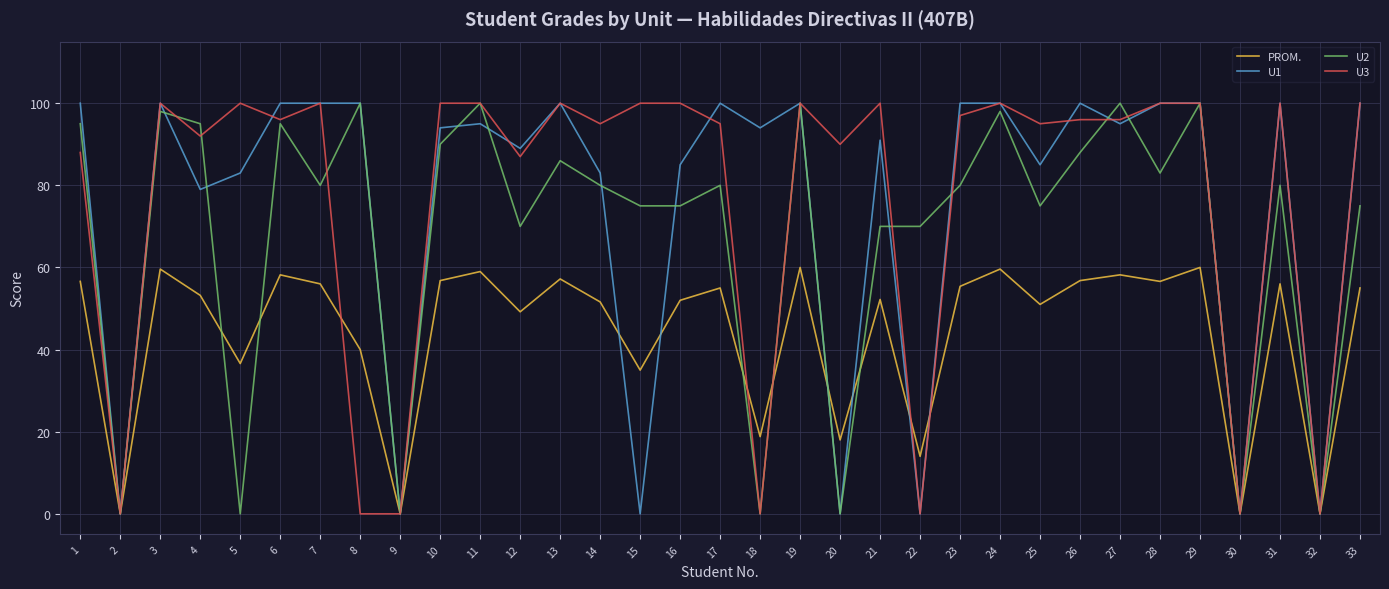

True or false: U3 has a value of 135.8 at 29.

False